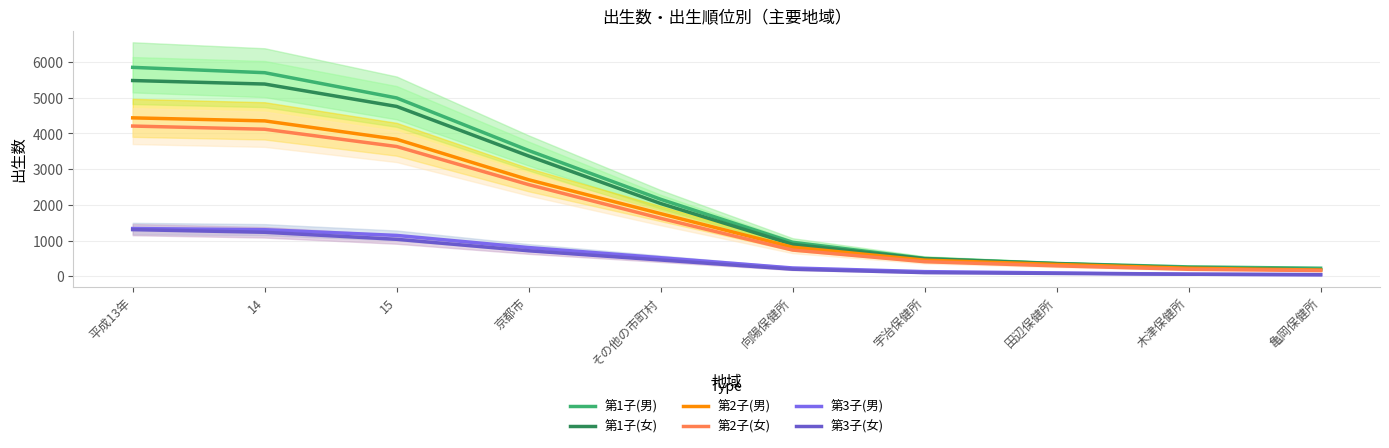

What is the total value across all series at 宇治保健所?

2075.7